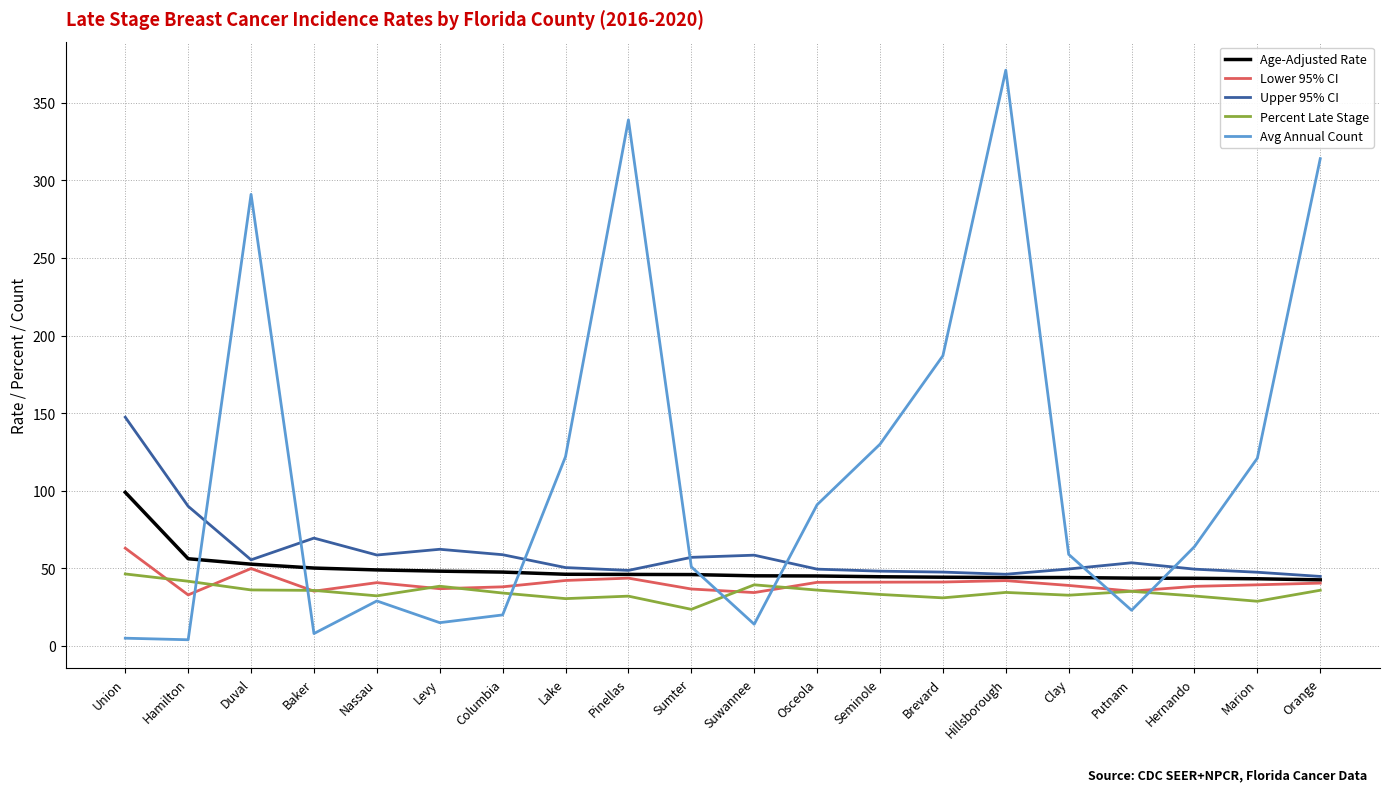

What is the spread (max minus min) of values at Columbia?

38.8